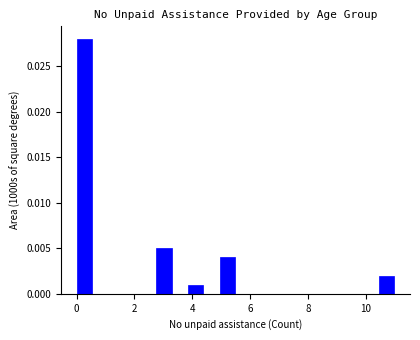

Read against the x-axis, roughly where is the centre of the tallest bar?

0.2